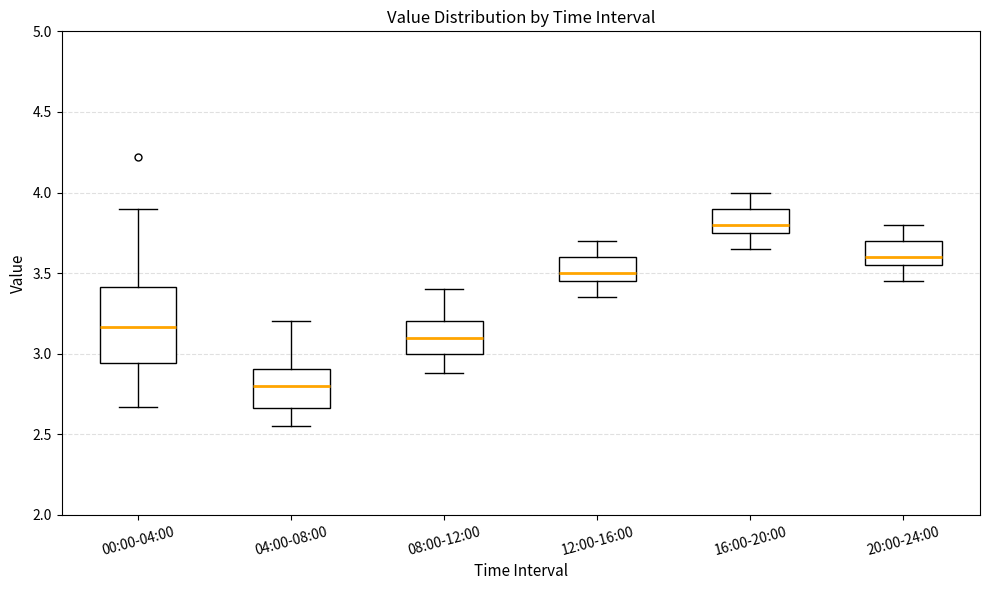

Reading left to right, read every box against the y-axis: the position of its median line, the range the box covers, and the ends of its whiskers. The values are not printed on the chart, so give them approximately, as read against the axis.

00:00-04:00: median 3.15, box 2.95 to 3.40, whiskers 2.65 to 3.90
04:00-08:00: median 2.80, box 2.65 to 2.90, whiskers 2.55 to 3.20
08:00-12:00: median 3.10, box 3.00 to 3.20, whiskers 2.90 to 3.40
12:00-16:00: median 3.50, box 3.45 to 3.60, whiskers 3.35 to 3.70
16:00-20:00: median 3.80, box 3.75 to 3.90, whiskers 3.65 to 4.00
20:00-24:00: median 3.60, box 3.55 to 3.70, whiskers 3.45 to 3.80